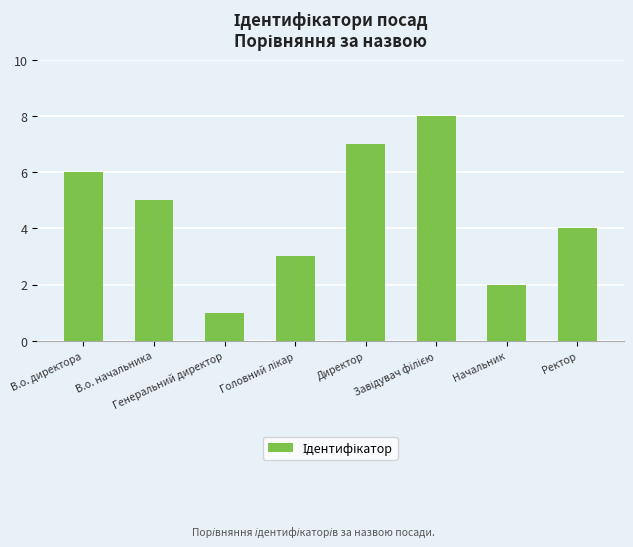

How many series are shown in this chart?

1